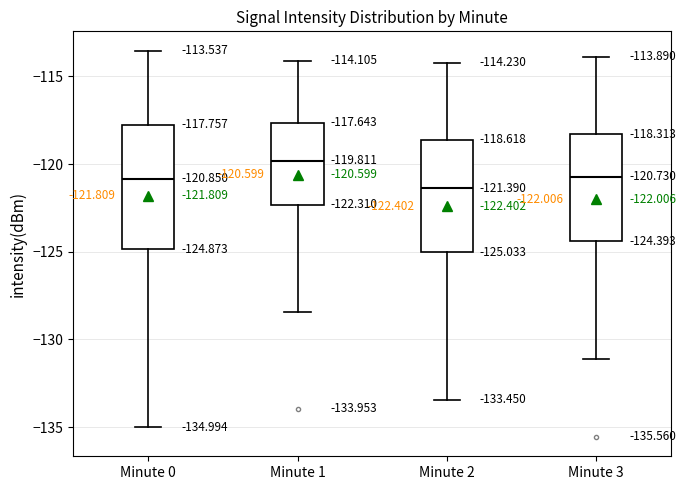

Comparing the boxes themselves (not the whiskers), which one is the tallest?

Minute 0